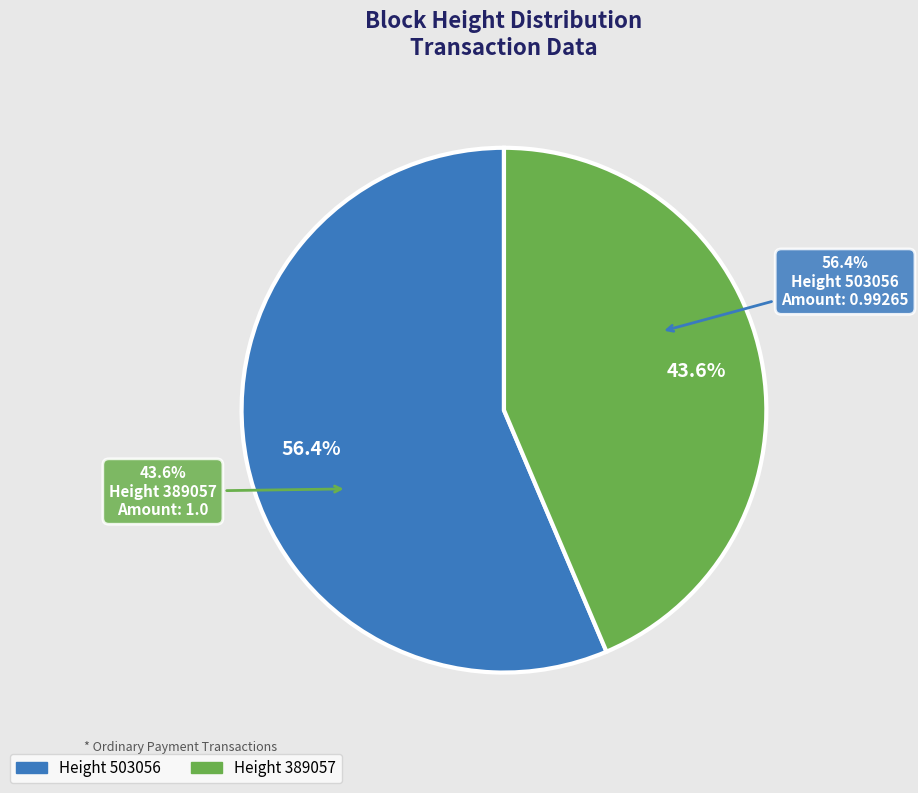

Rank the categories by value from lowest to highest.

389057, 503056